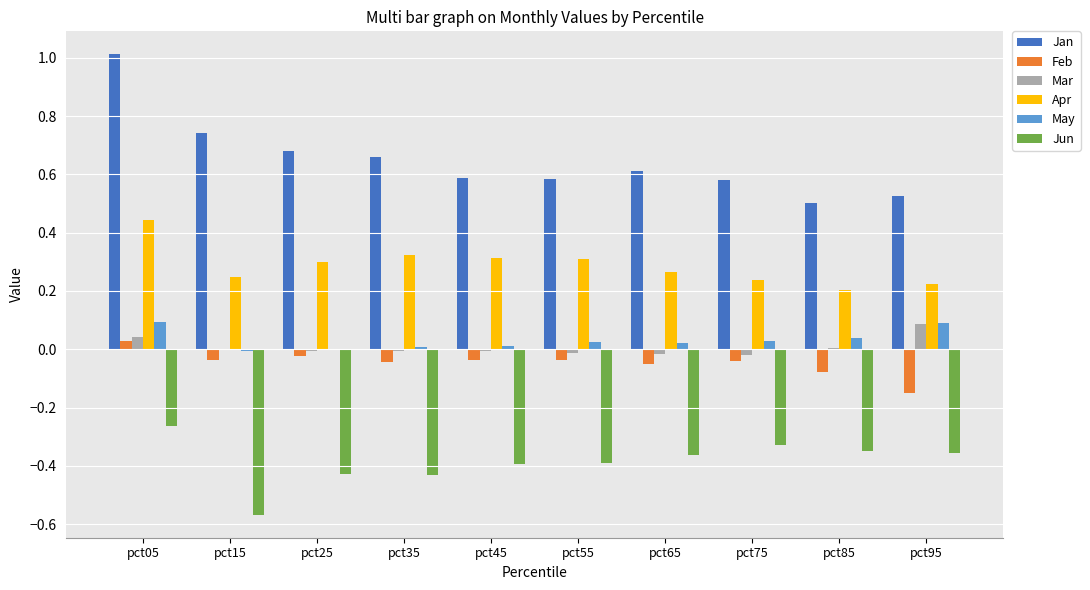

At which category is the sum across all series the highest?

pct05